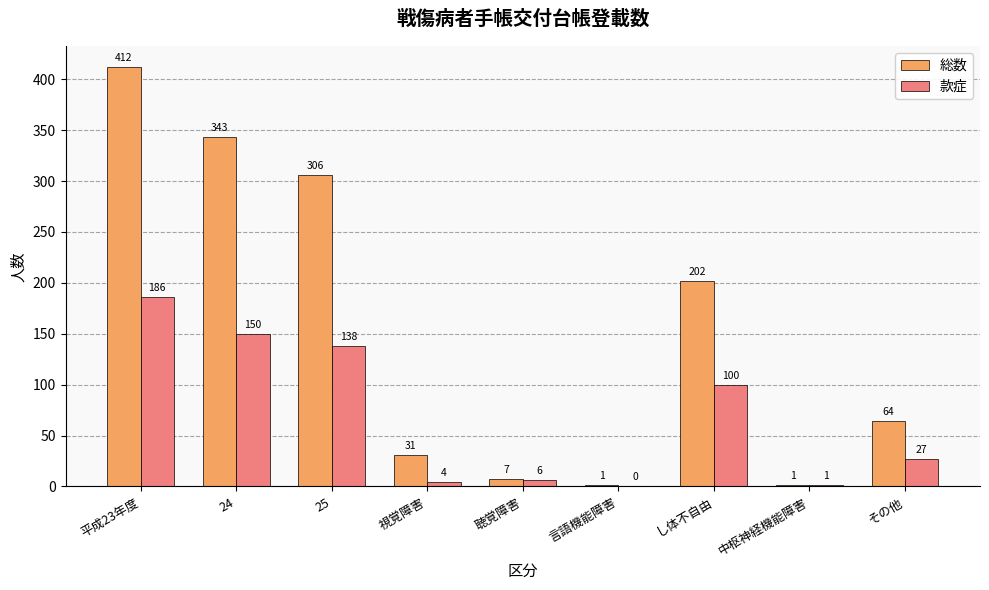

Between 平成23年度 and 言語機能障害, which series saw the biggest shift?

総数